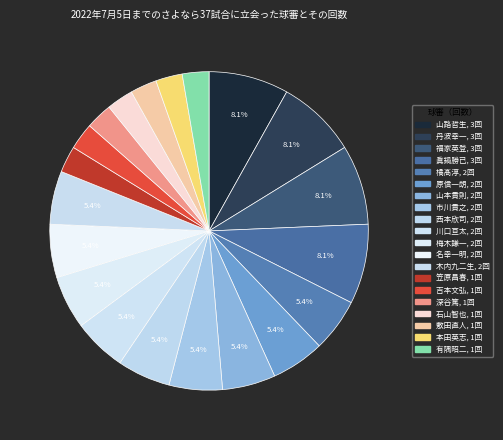

Count the number of slices in the pie.

20